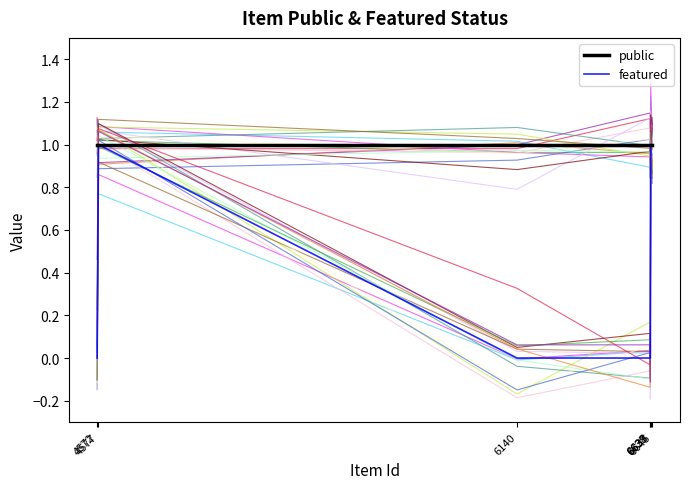

What is the value of the public point at the 2nd from the left?

1